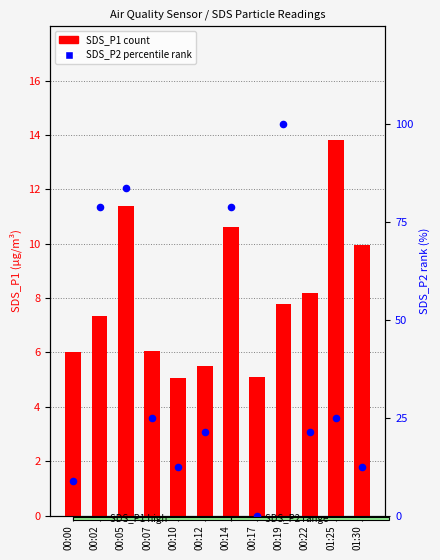

Which series reaches the minimum Y coordinate?

SDS_P2